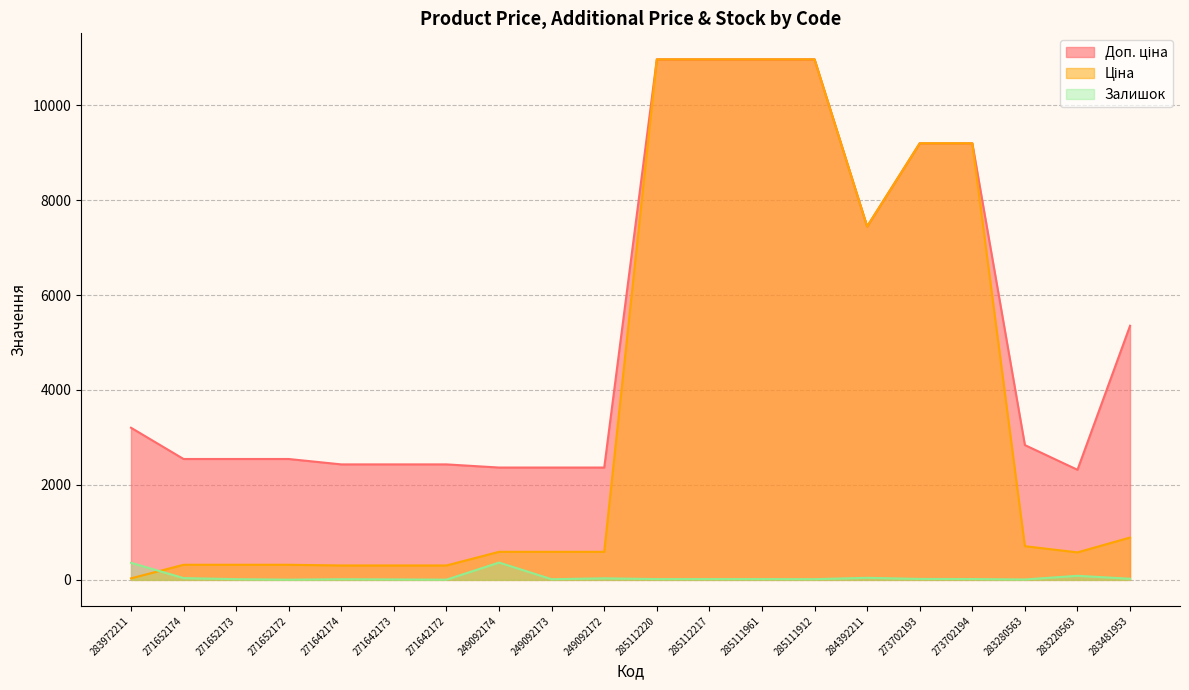

True or false: Доп. ціна has more than 0 points higher than both neighbors.

False